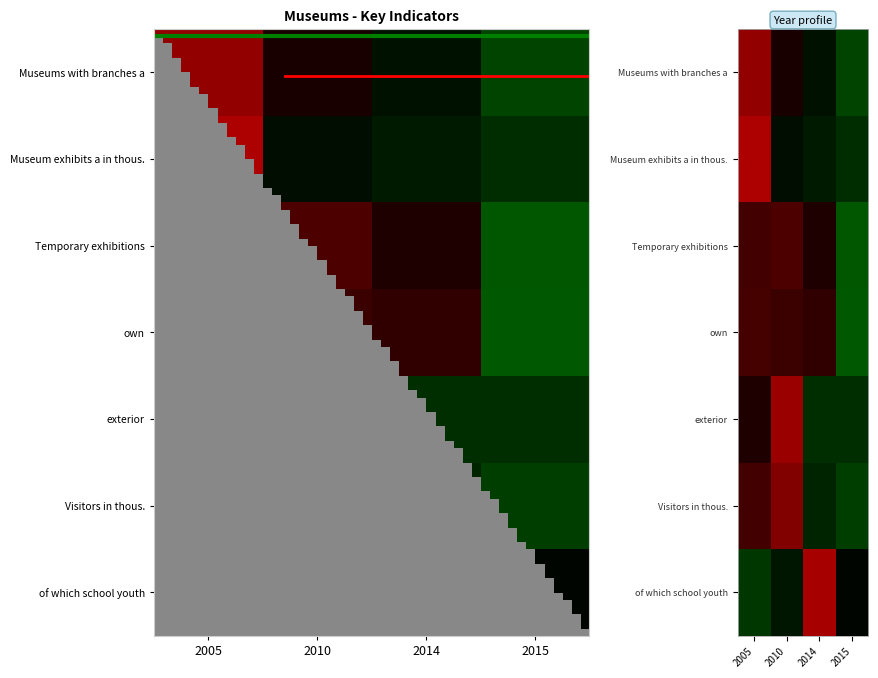

What is the approximate value of own at 2014?

-0.5